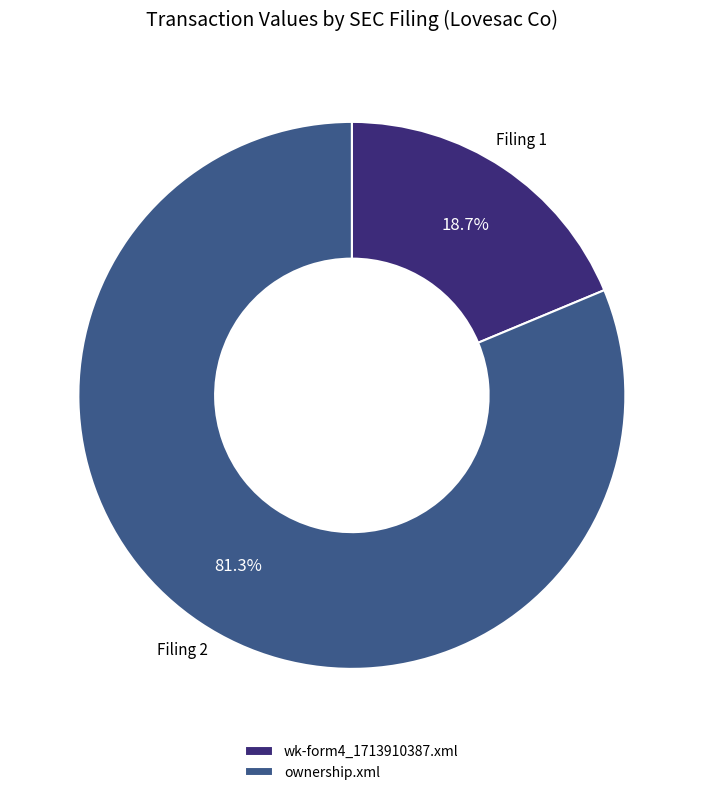

How many segments does this pie chart have?

2